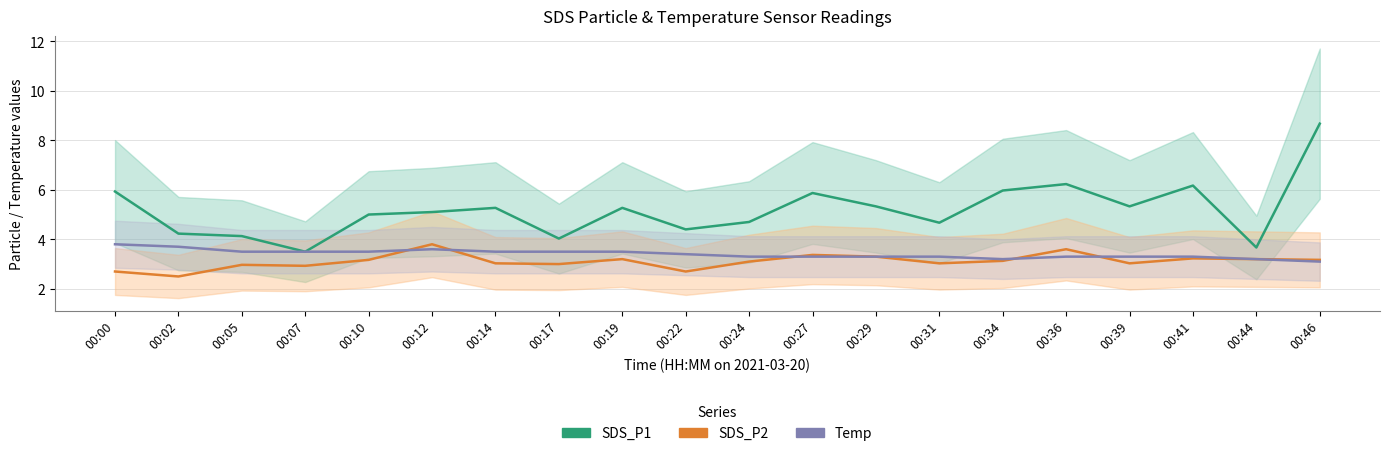

At which category is the sum across all series the highest?

00:46